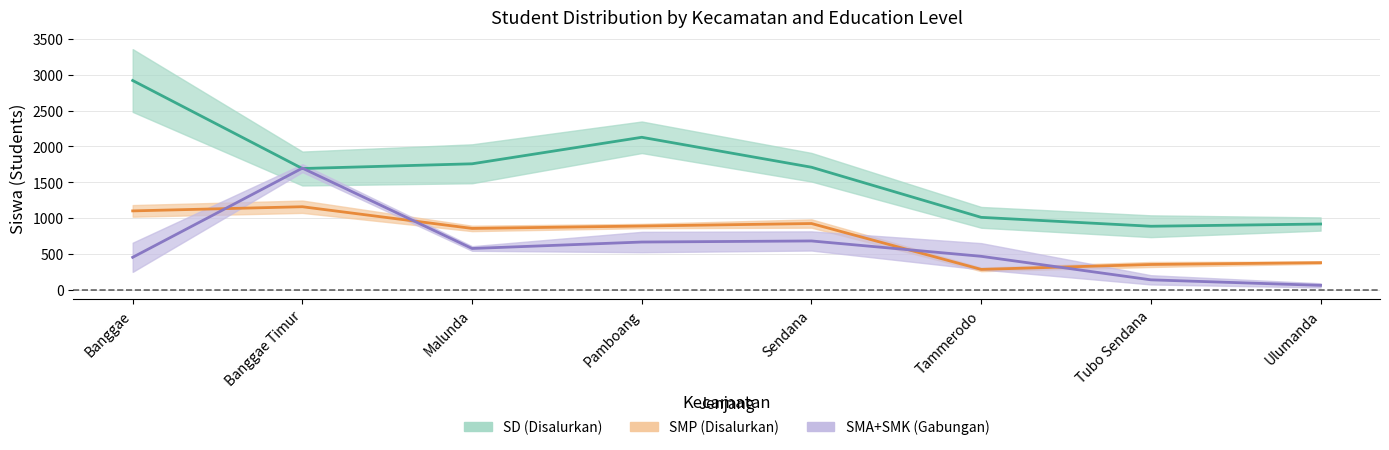

True or false: SMA_Disalurkan has more than 1 points higher than both neighbors.

True